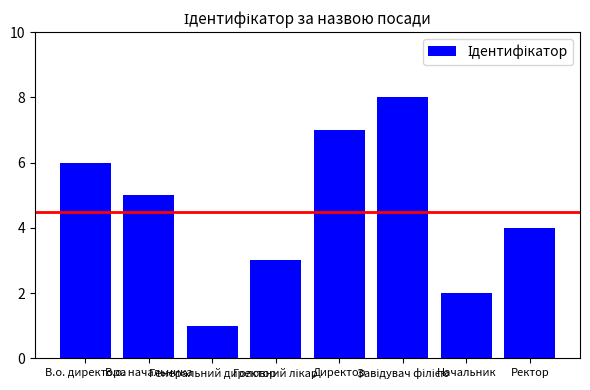

What position from the right is Директор?

4